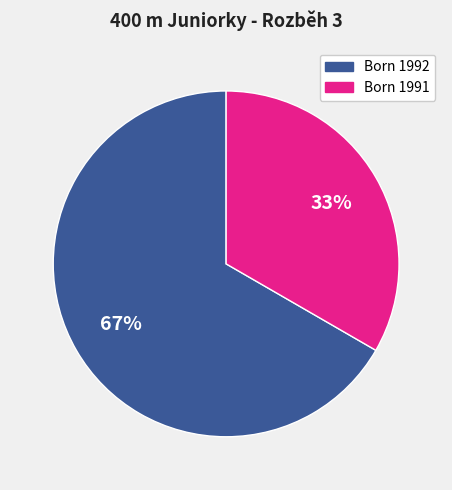

To the nearest percent, what is the average slice percentage?

50%